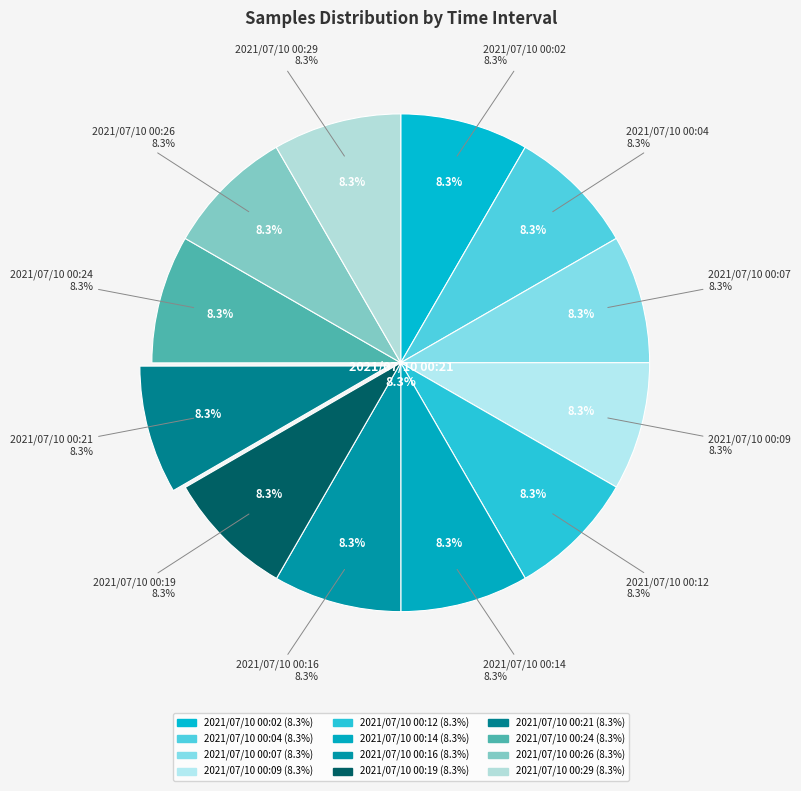

How many segments does this pie chart have?

12